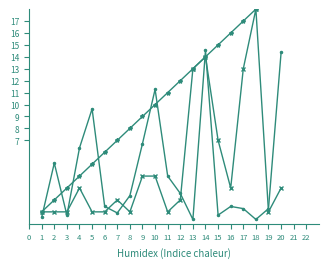

Which series has the largest range (max minus min)?

Position